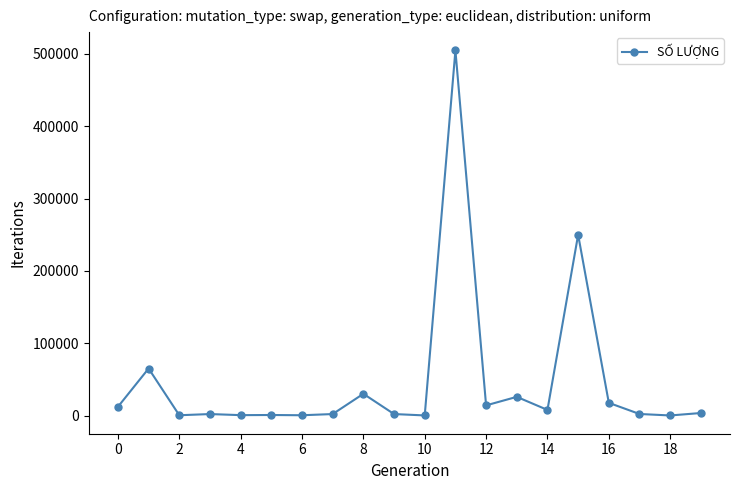

What is the difference between the second highest and second lowest values?

249900